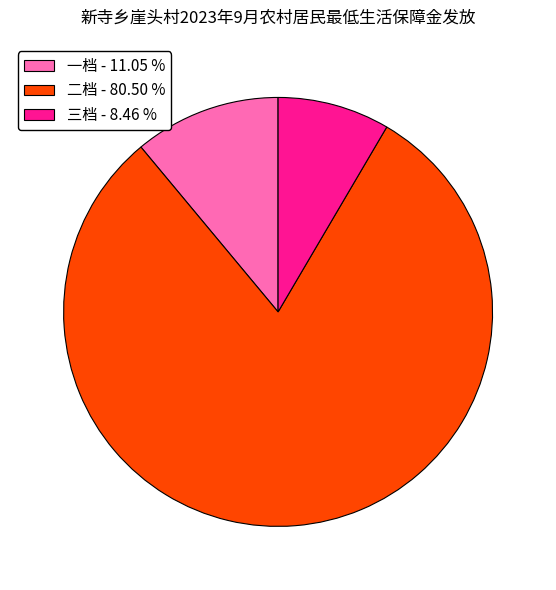

Which category has the biggest portion of the pie?

二档 - 80.50 %